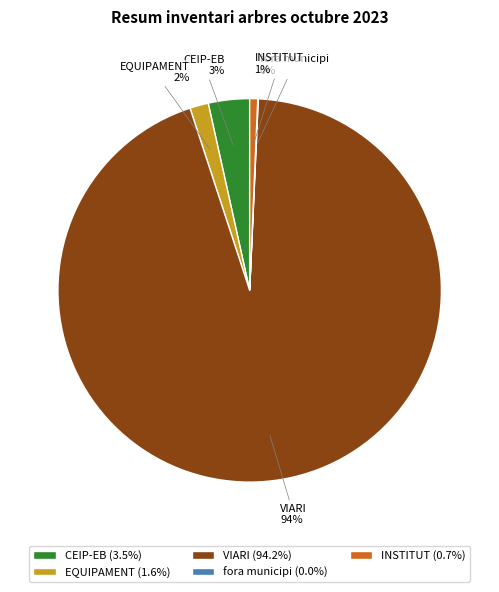

The CEIP-EB slice represents 3% of the pie. True or false?

True